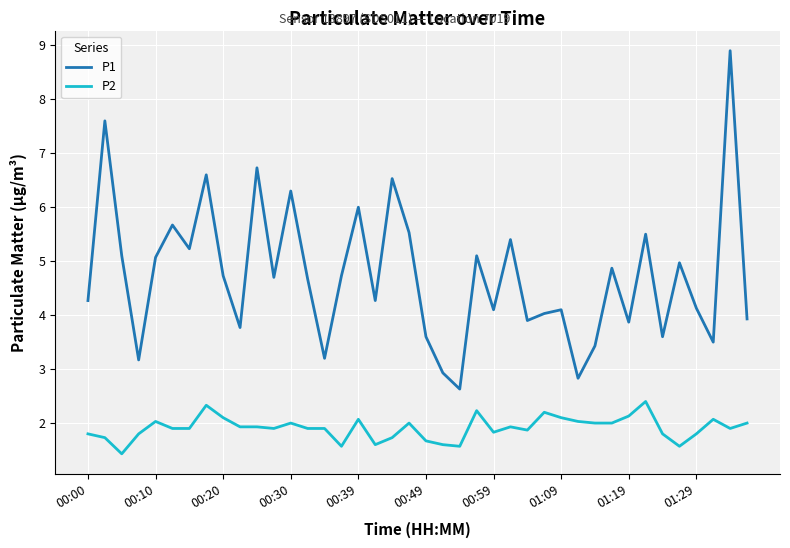

Does the chart display data point markers on the line(s)?

No